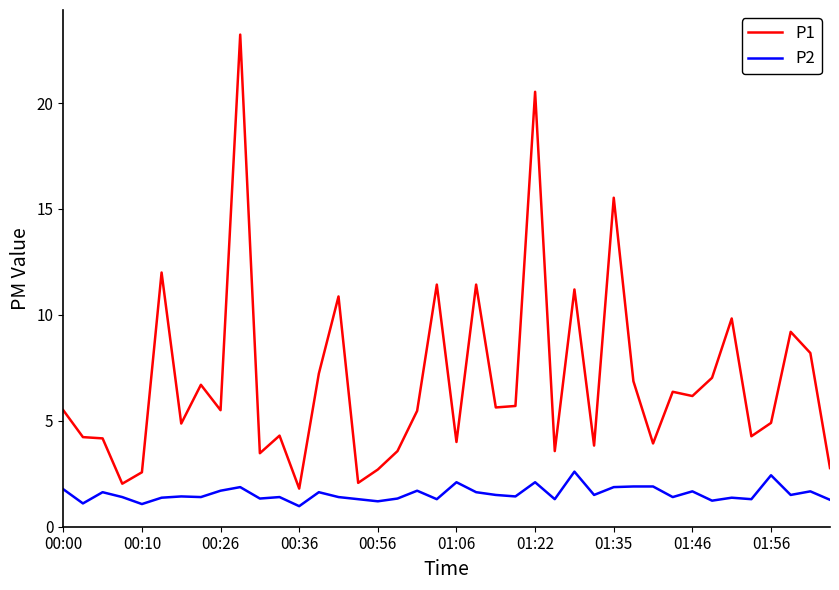

What is the minimum value shown in the chart?

1.0